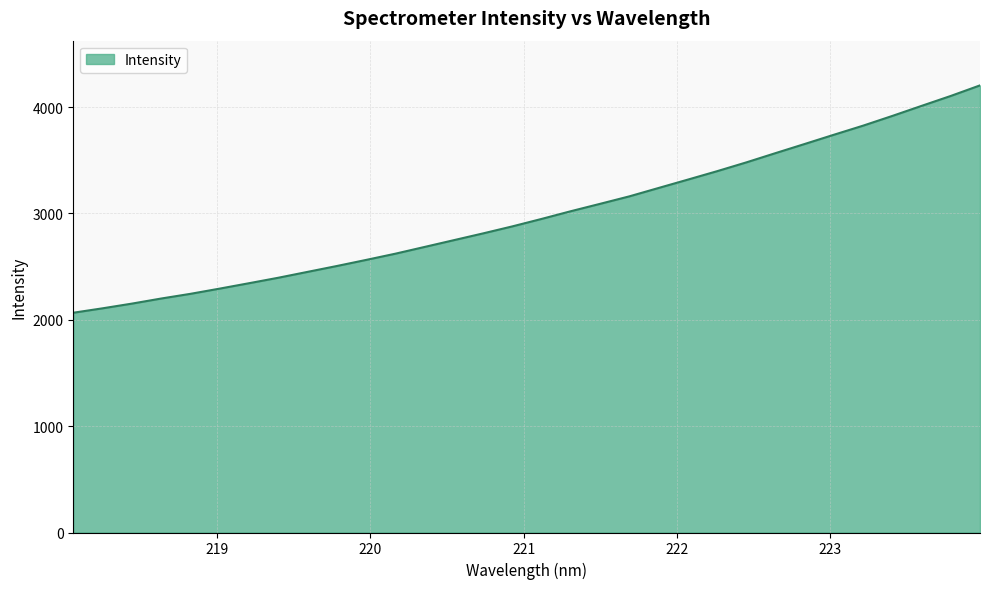

What is the maximum value shown in the chart?

4203.9